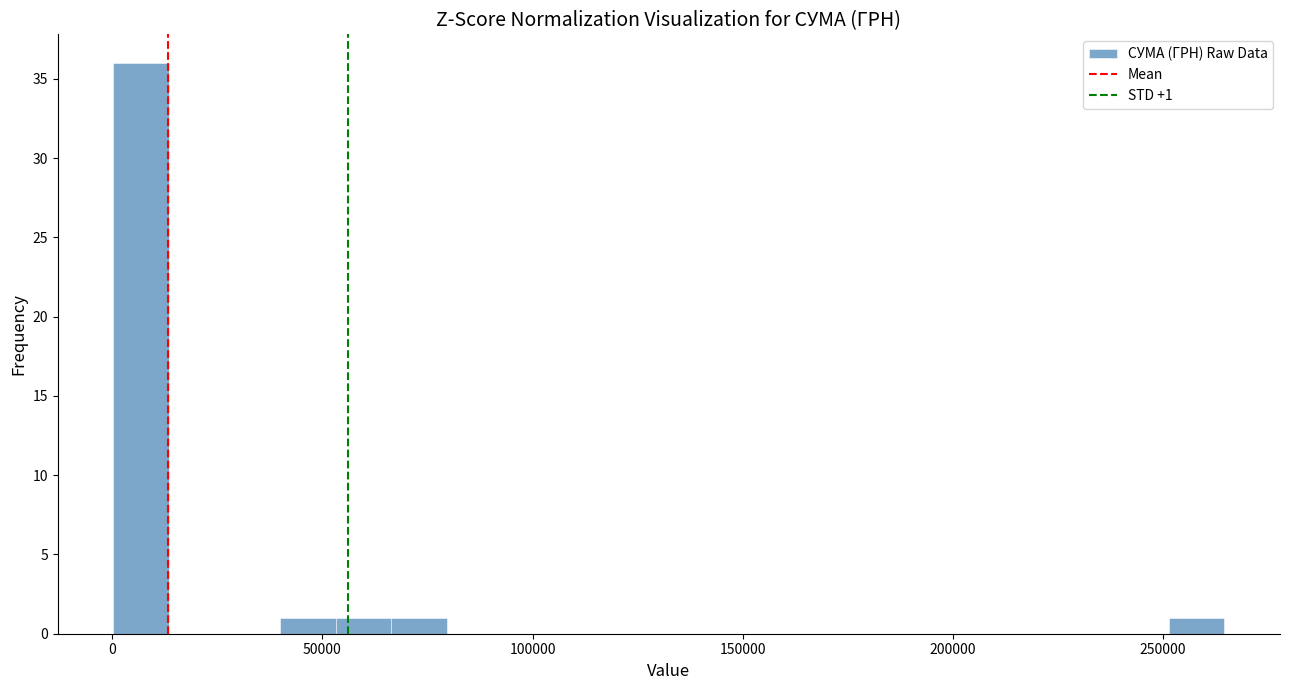

Around what value on the x-axis is the tallest bar? Give the approximate position of its centre, as read against the axis.

5000